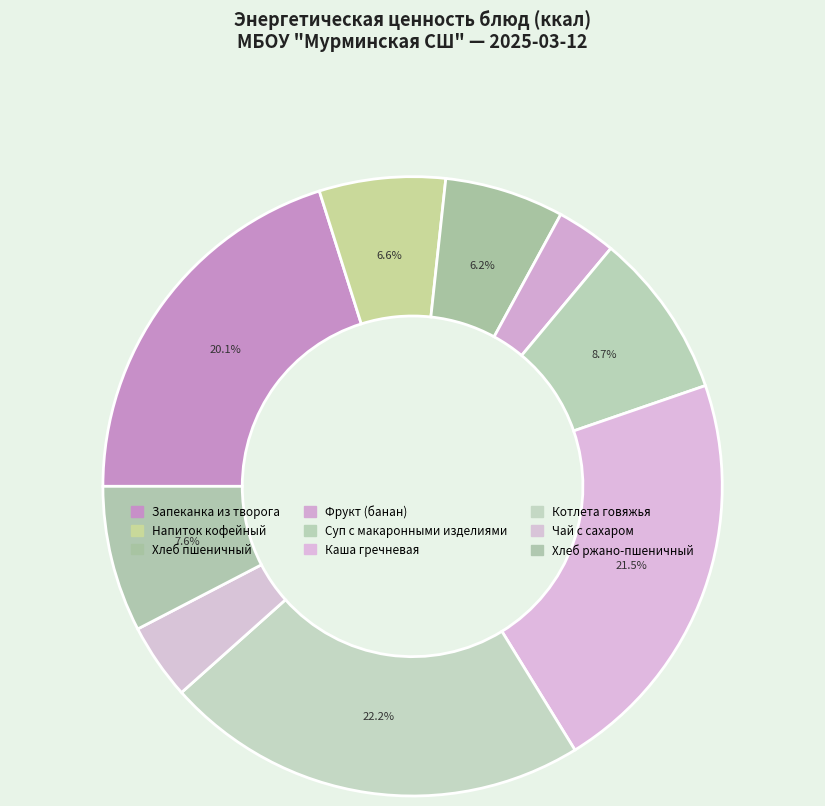

Count the number of slices in the pie.

9